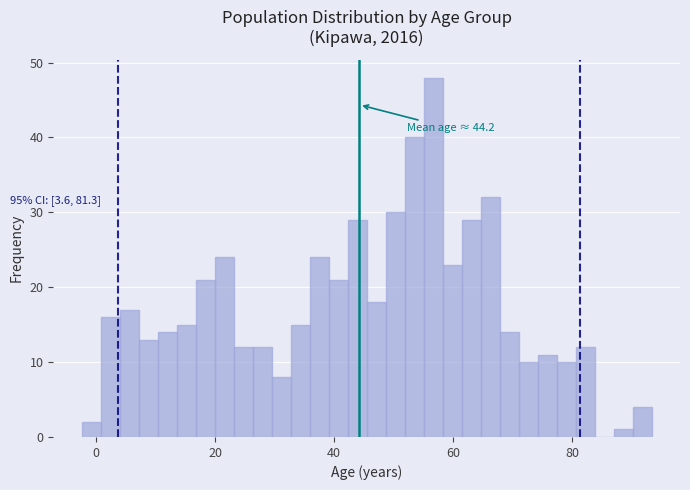

Around what value on the x-axis is the tallest bar? Give the approximate position of its centre, as read against the axis.

56